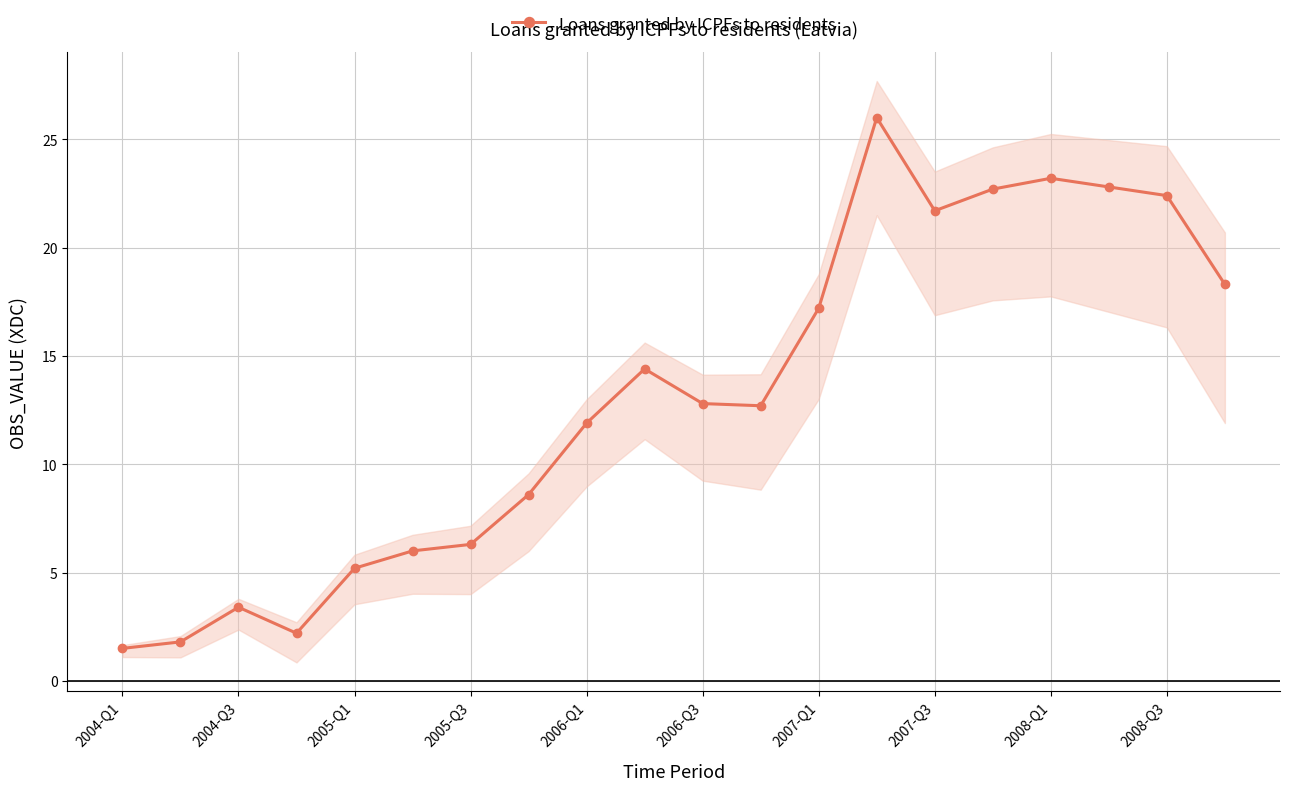

Is it true that Loans granted by ICPFs to residents equals 3.4 at 2004-Q3?

True